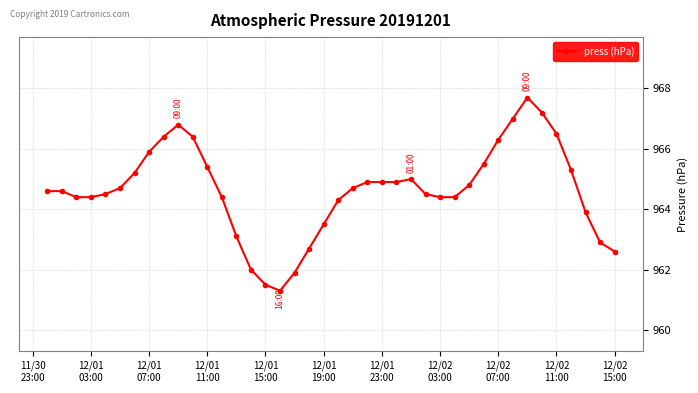

Reading left to right, extract all data points from this chart.

964.6	964.6	964.4	964.4	964.5	964.7	965.2	965.9	966.4	966.8	966.4	965.4	964.4	963.1	962.0	961.5	961.3	961.9	962.7	963.5	964.3	964.7	964.9	964.9	964.9	965.0	964.5	964.4	964.4	964.8	965.5	966.3	967.0	967.7	967.2	966.5	965.3	963.9	962.9	962.6